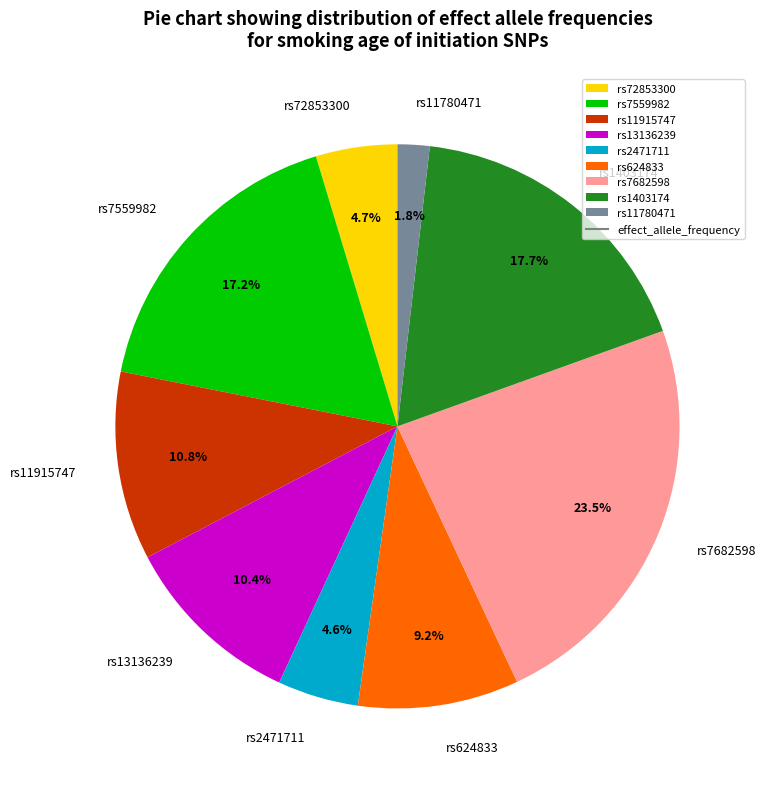

The rs2471711 slice represents 5% of the pie. True or false?

True